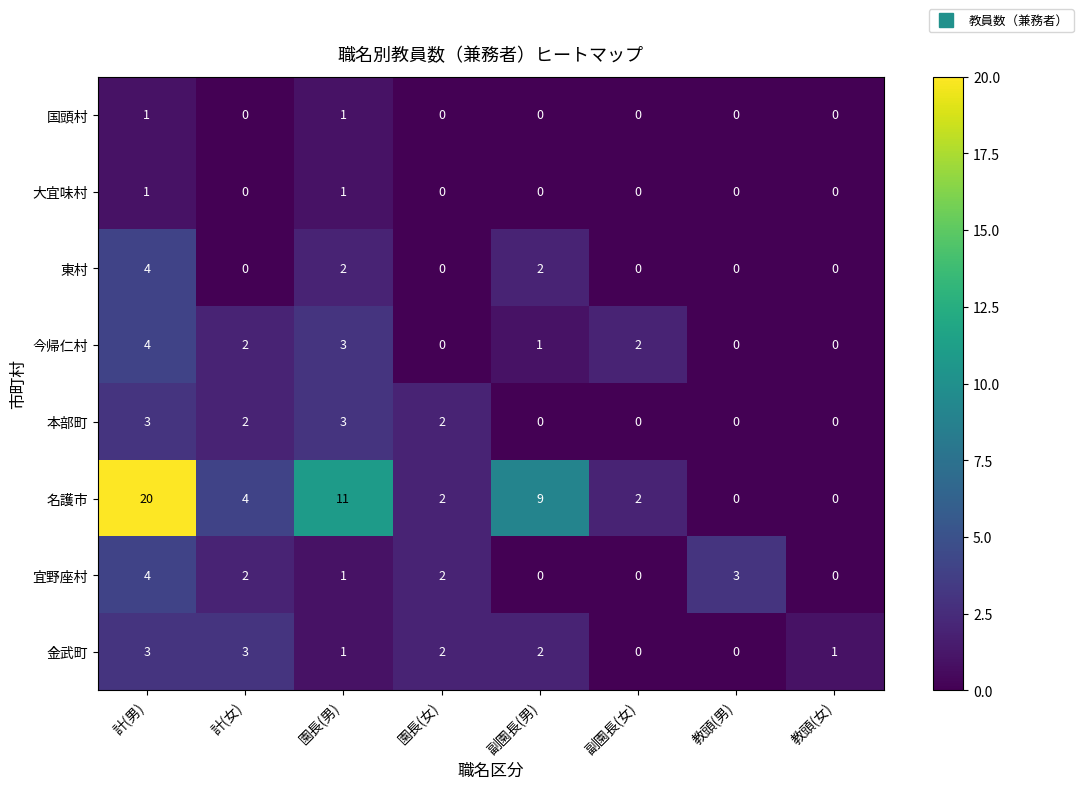

At which label does 名護市 reach its peak?

計(男)